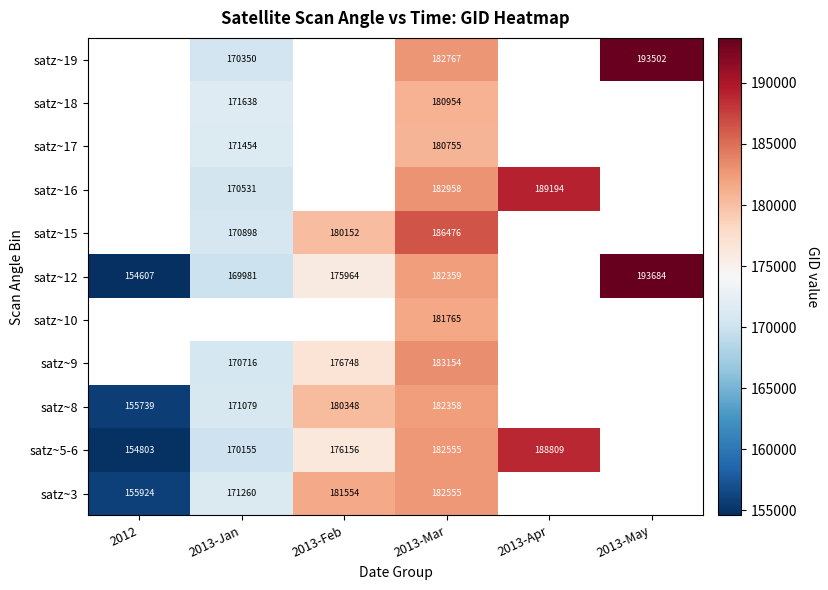

Is it true that satz~5-6 equals 176156 at 2013-Feb?

True